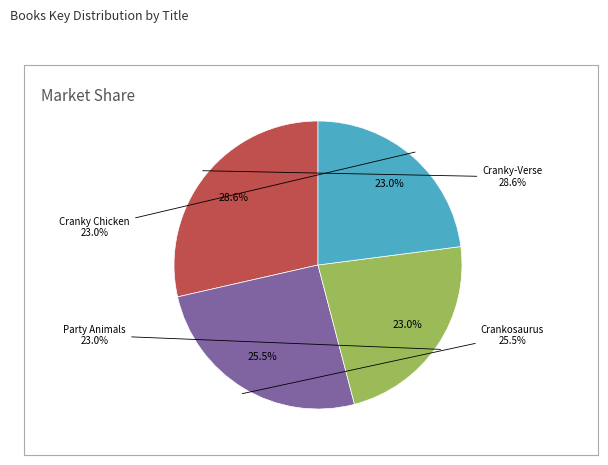

How many segments does this pie chart have?

4